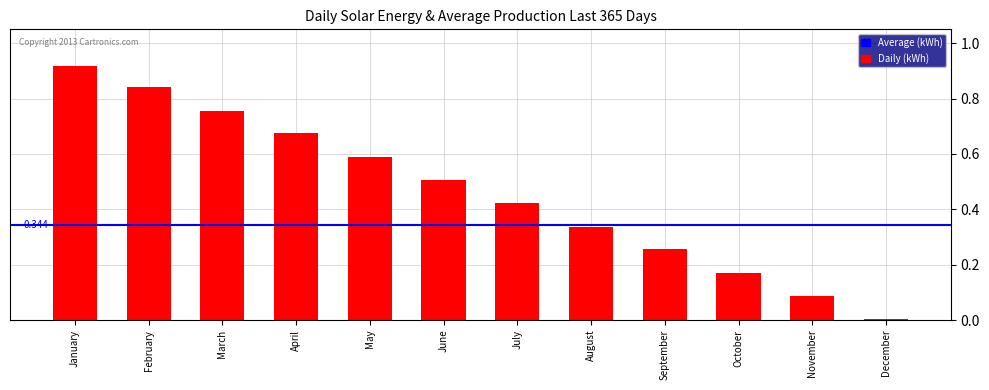

Which has a higher value, December or March?

March